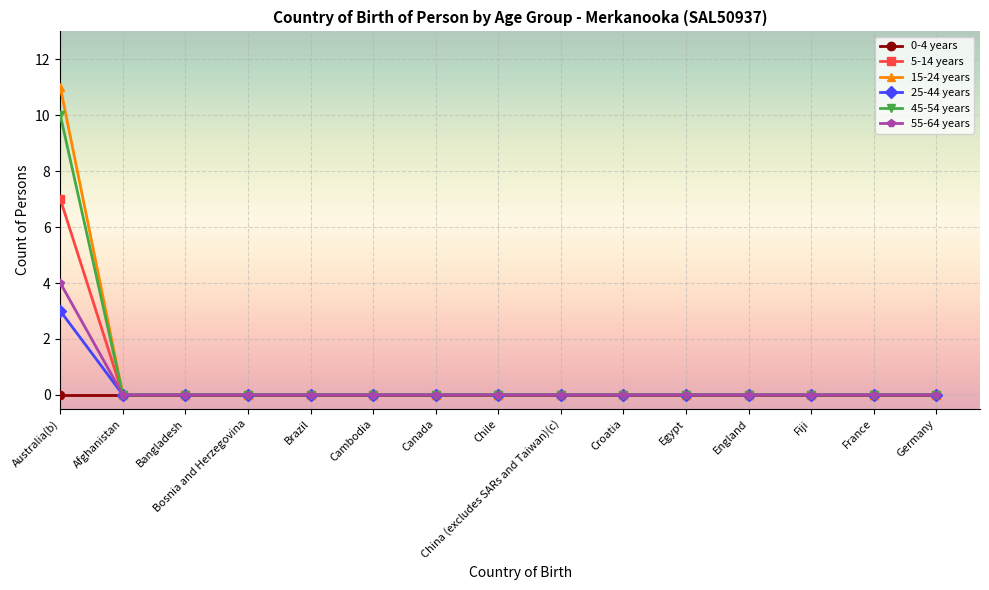

Is the value of 25-44 years at Australia(b) greater than the value of 55-64 years at Fiji?

Yes